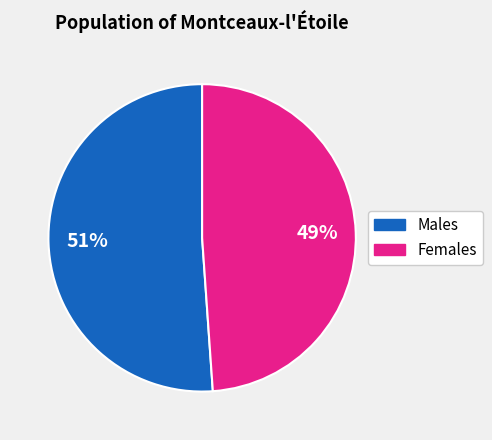

To the nearest percent, what is the difference between the largest and smallest slice percentages?

2%